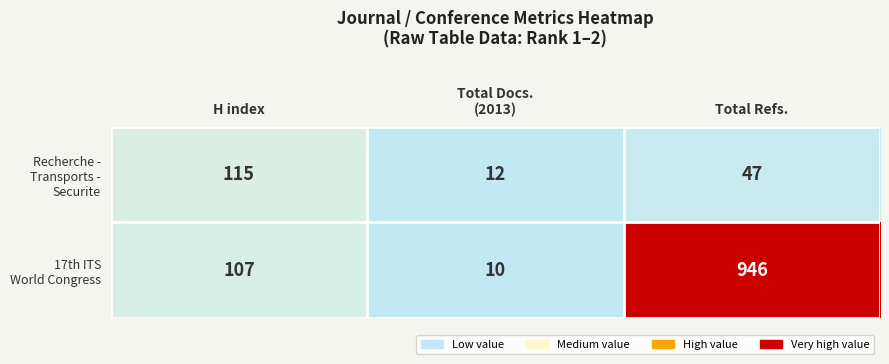

What is the total value across all series at H index?

222